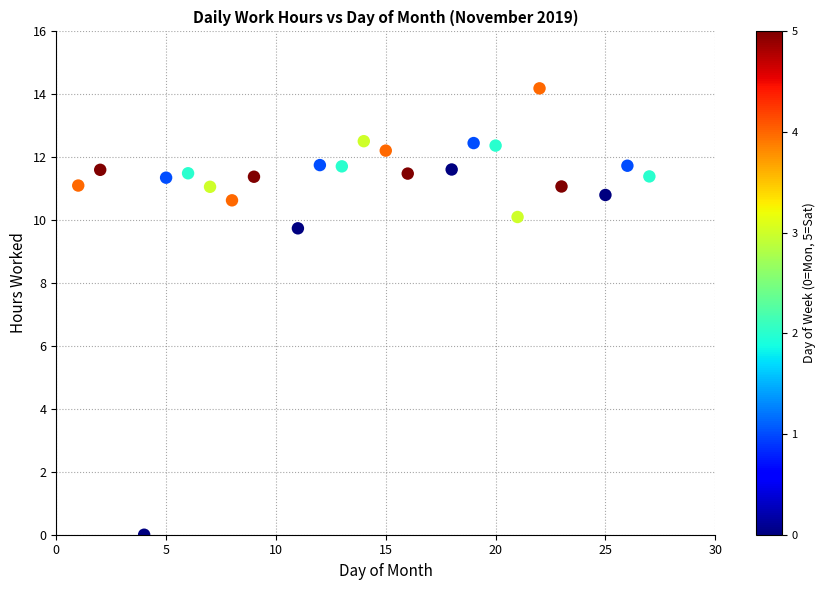

What is the range of Y values (max minus min)?

14.2